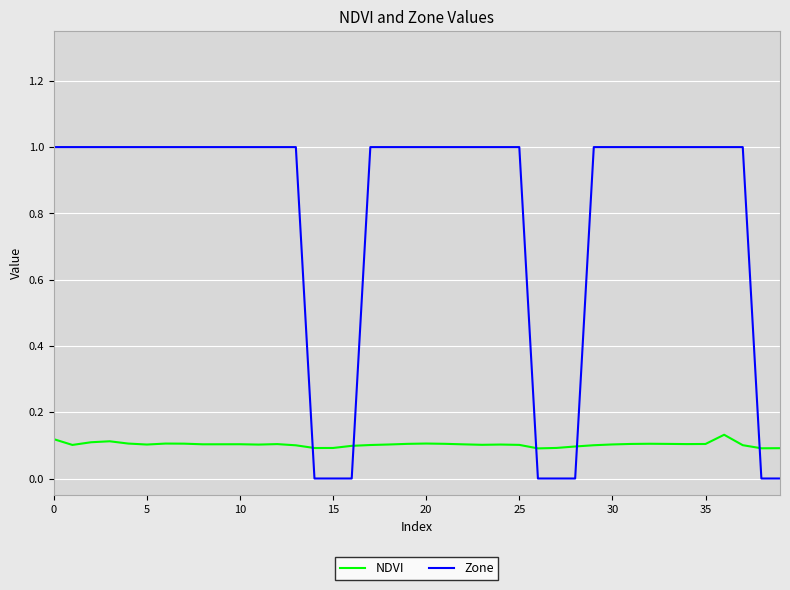

What is the maximum value shown in the chart?

1.0